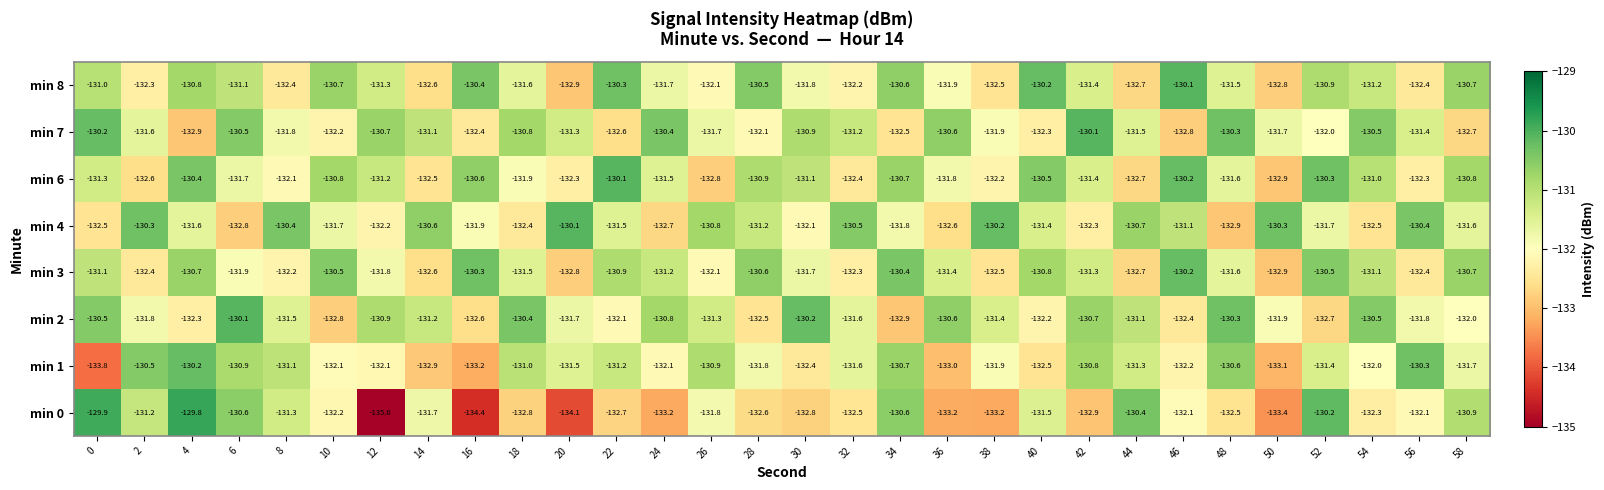

What is the maximum value for min 3?

-130.2